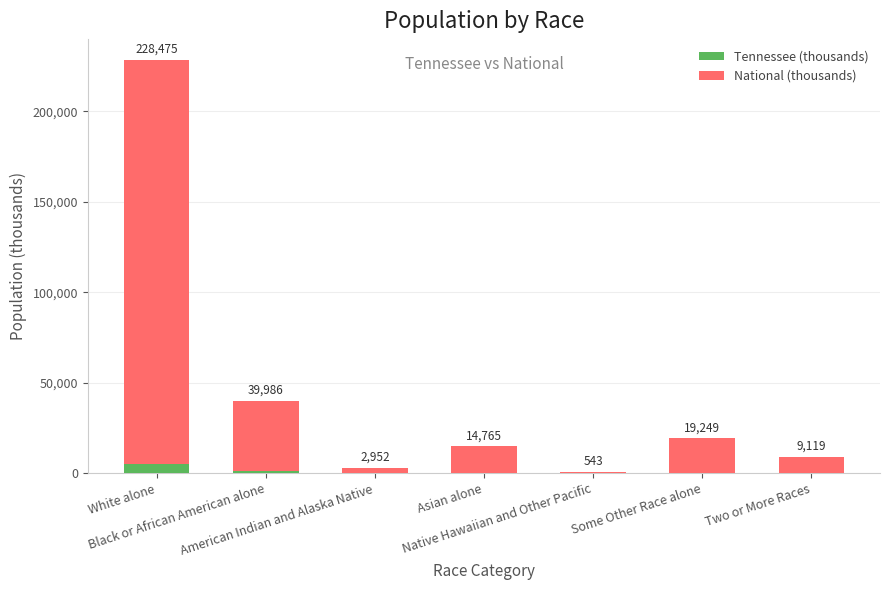

At which label is National (thousands) closest to 112046?

Black or African American alone